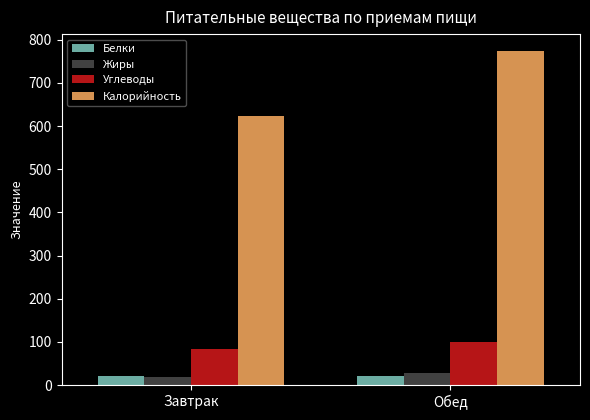

What is the label of the 1st bar from the left?

Завтрак